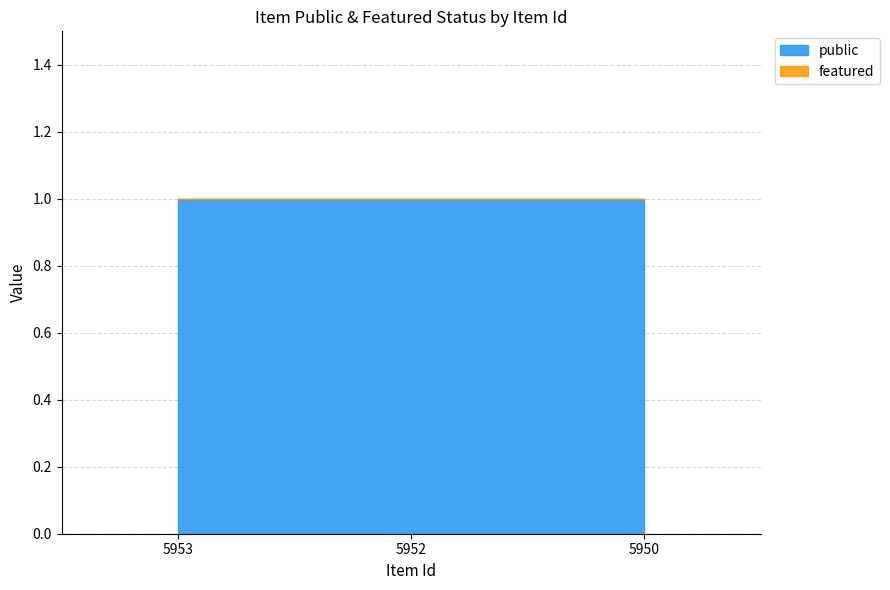

Which series has the widest spread of values?

public